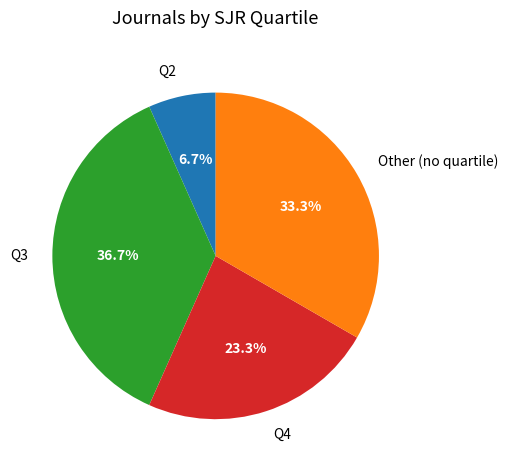

Rank the categories by value from highest to lowest.

Q3, Other, Q4, Q2